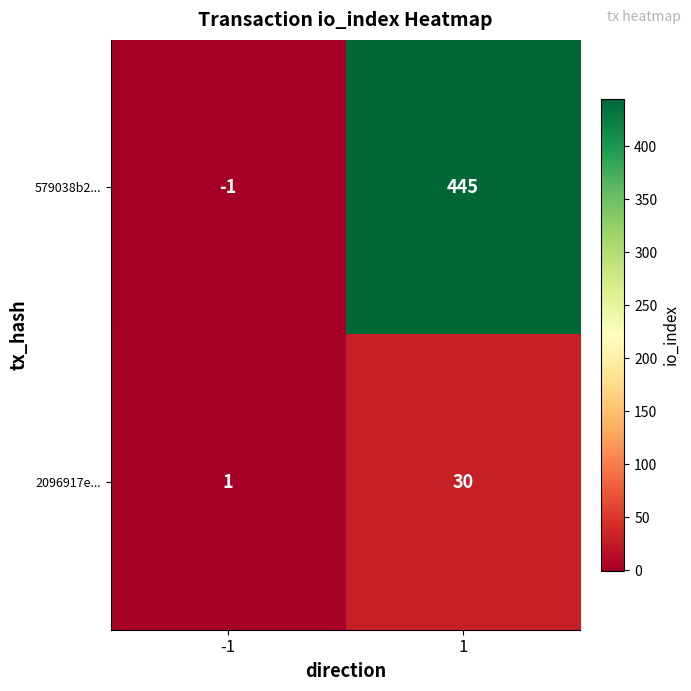

Is it true that 2096917e... equals 1 at -1?

True